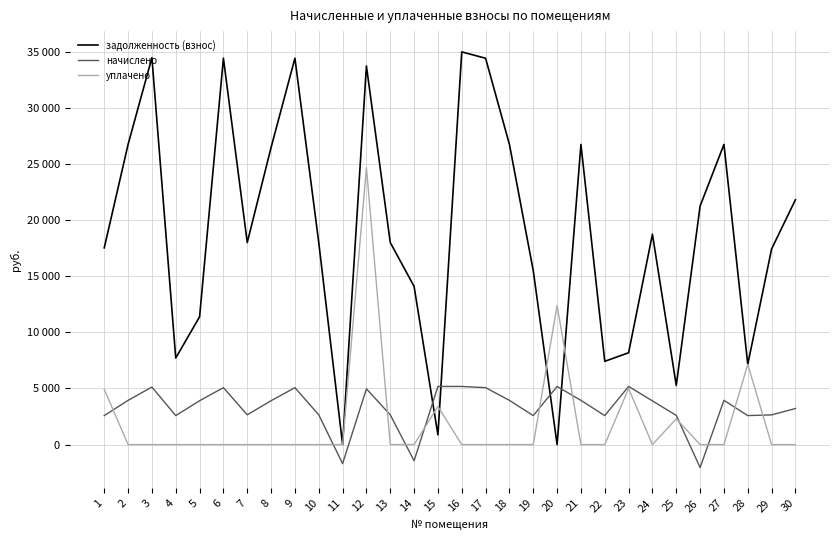

The value of задолженность (взнос) at 22 is 7416.4. True or false?

True